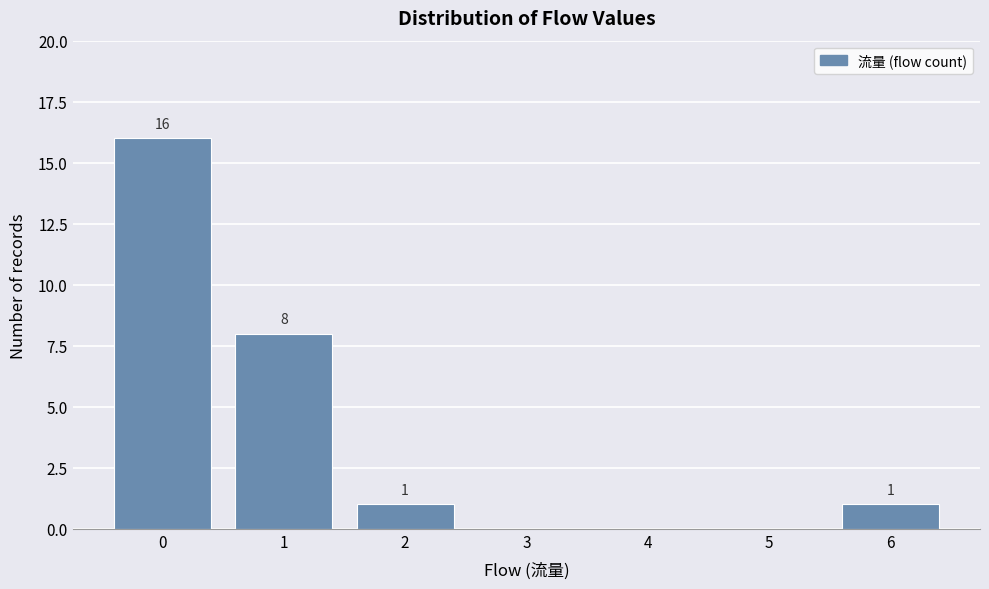

Which range on the x-axis has the tallest bar?

-0.5 to 0.5